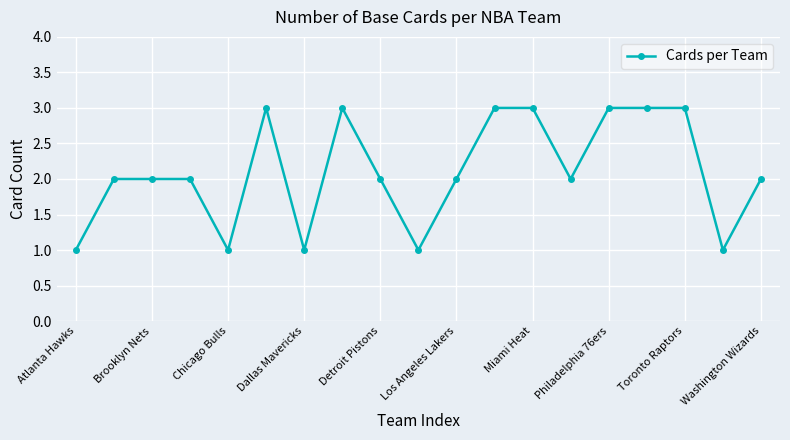

True or false: there are more than 0 points higher than both neighbors.

True